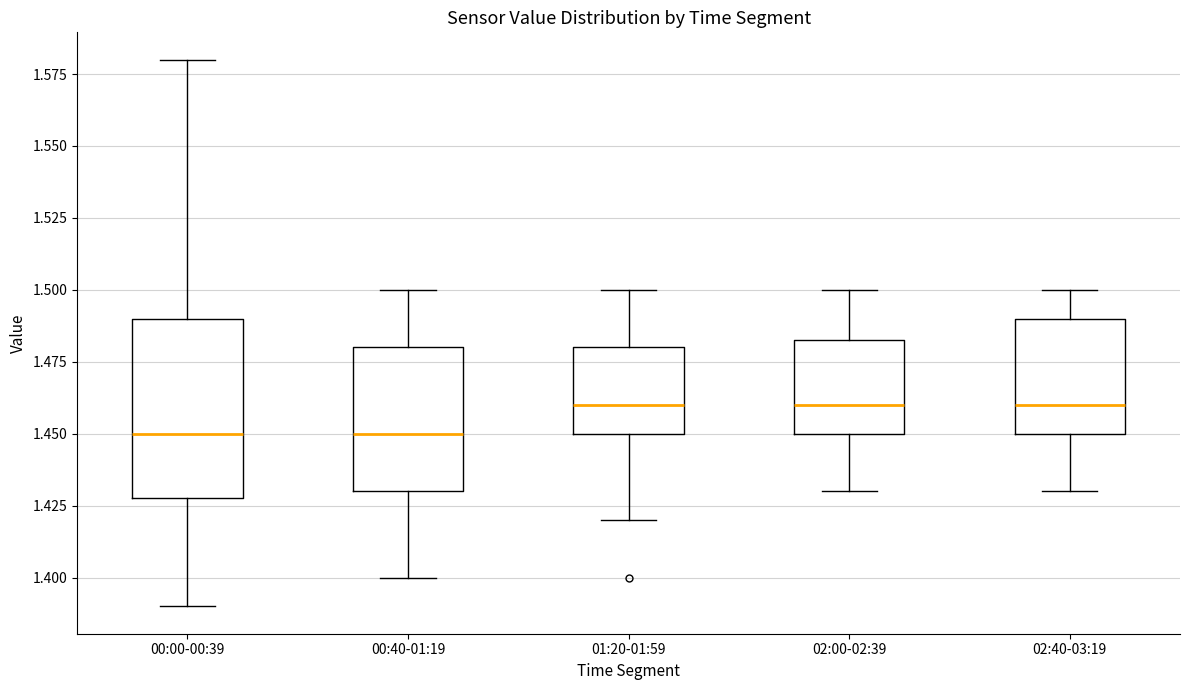

Where does the median line of the box for 00:40-01:19 sit on the y-axis? The values are not printed on the chart, so give them approximately, as read against the axis.

1.450